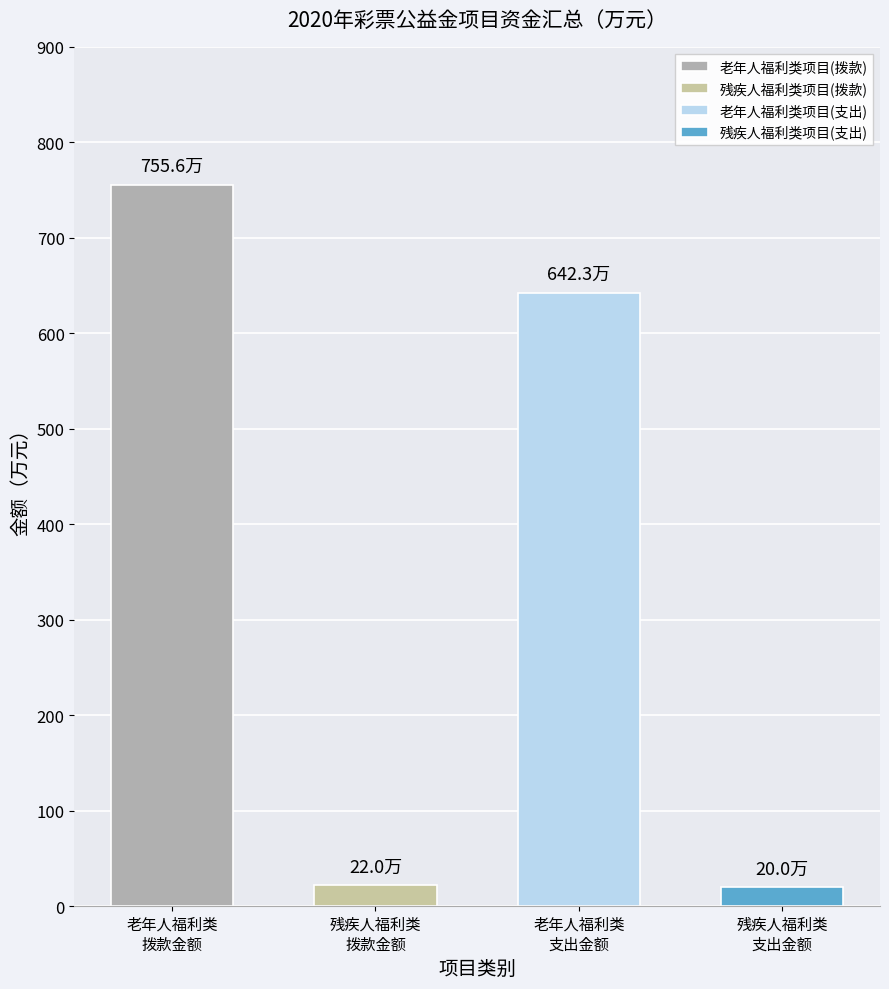

Which series changed the most between 拨款金额 and 支出金额?

老年人福利类项目